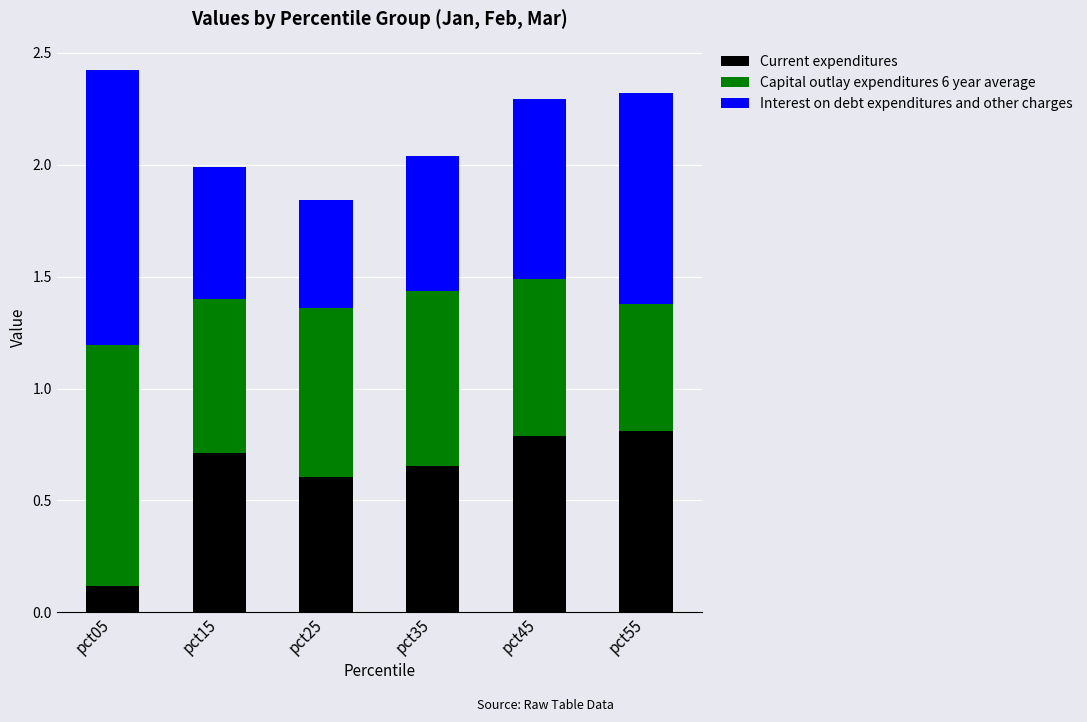

What is the total value across all series at pct55?

2.3